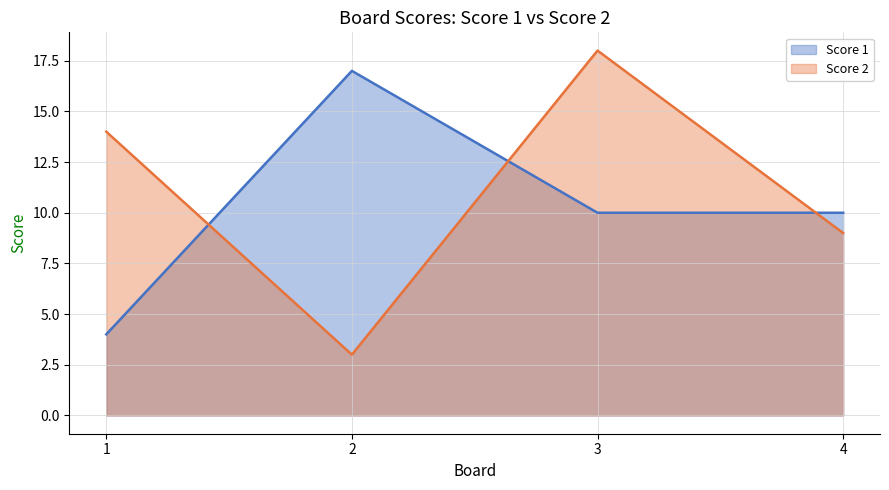

Where is Score 2 nearest to the value 10?

4